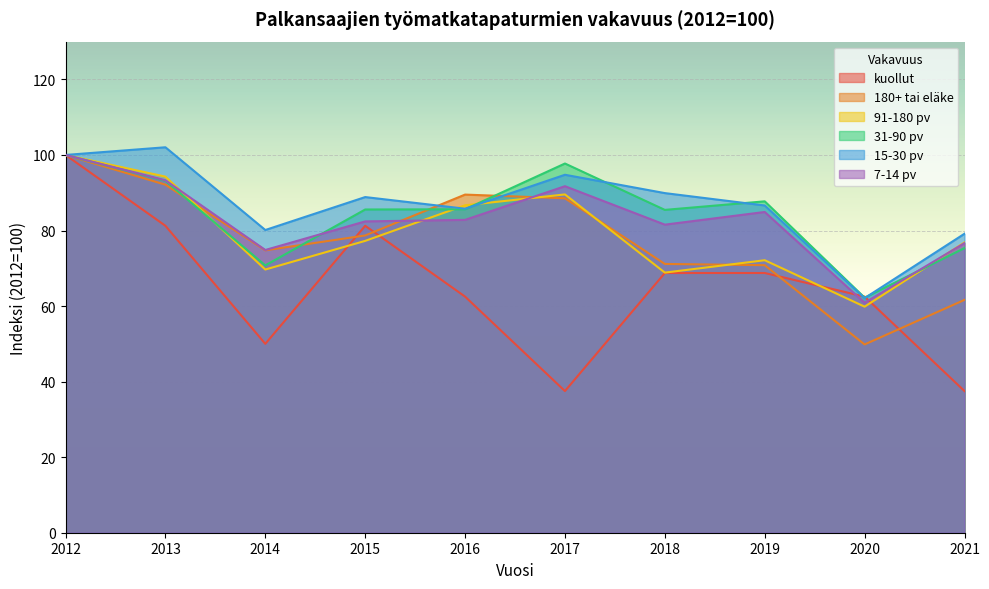

What value does the 180+ tai eläke series have at 2017?

88.5